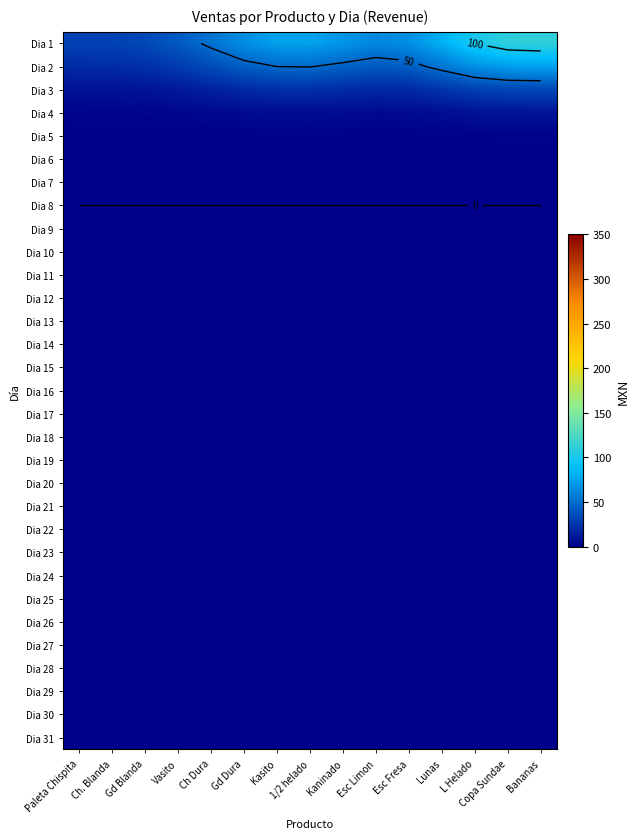

The value of Dia 17 at 1/2 helado is 0.0. True or false?

True